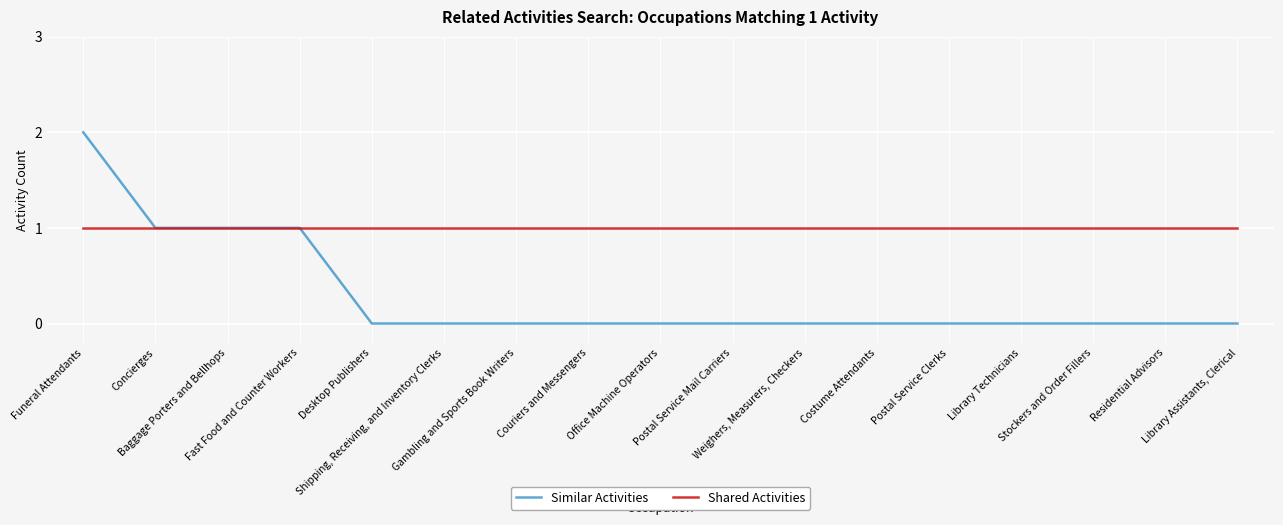

Which series has the largest total across all categories?

Shared Activities